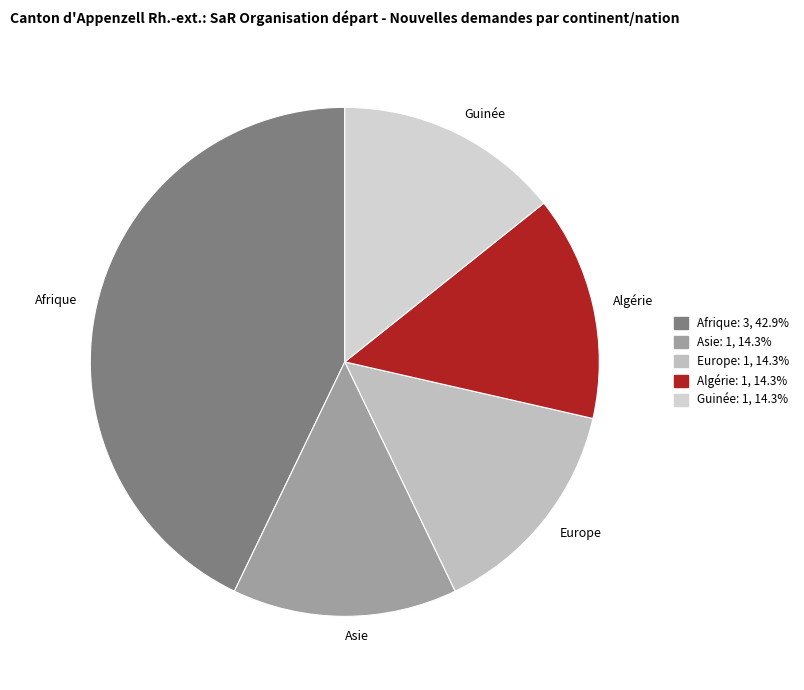

Does Europe represent more than half of the total?

No